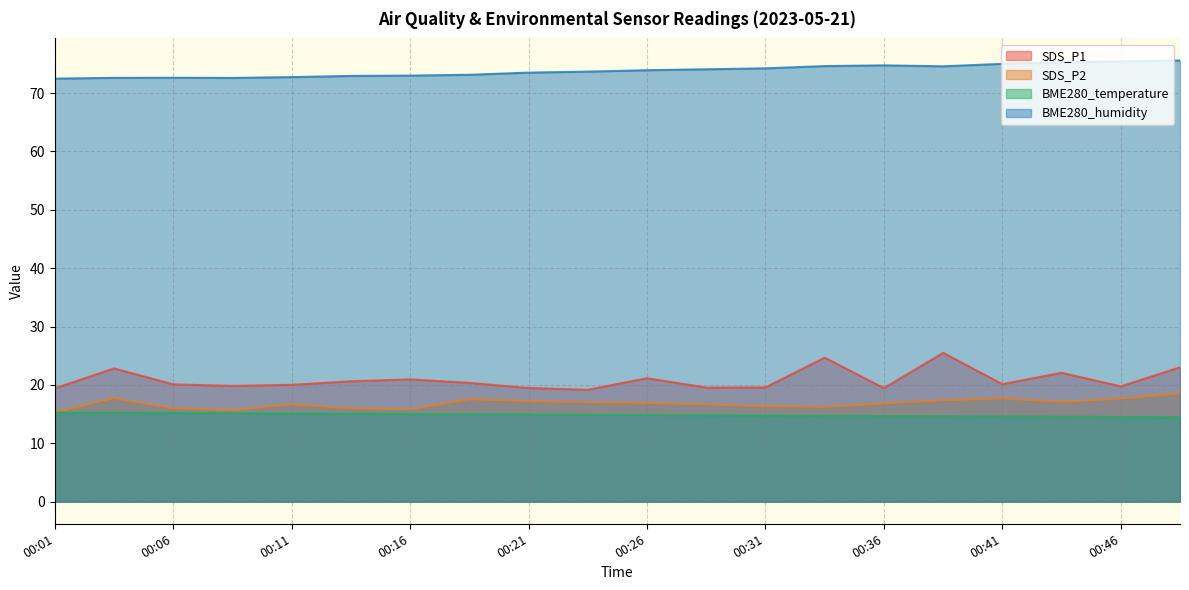

Reading left to right, transcribe all the data shown in this chart.

SDS_P1: 19.4	22.8	20.1	19.8	20.0	20.6	20.9	20.4	19.5	19.2	21.1	19.6	19.6	24.7	19.4	25.5	20.1	22.1	19.8	23.0
SDS_P2: 15.3	17.8	16.0	15.7	16.7	16.0	15.8	17.6	17.2	17.0	16.9	16.7	16.3	16.2	16.8	17.4	17.7	17.1	17.6	18.6
BME280_temperature: 15.2	15.2	15.2	15.2	15.1	15.1	15.0	15.0	14.9	14.9	14.9	14.8	14.8	14.7	14.7	14.6	14.6	14.6	14.5	14.5
BME280_humidity: 72.5	72.6	72.6	72.6	72.7	72.9	73.0	73.1	73.5	73.7	73.9	74.1	74.2	74.6	74.7	74.6	75.0	75.3	75.4	75.6